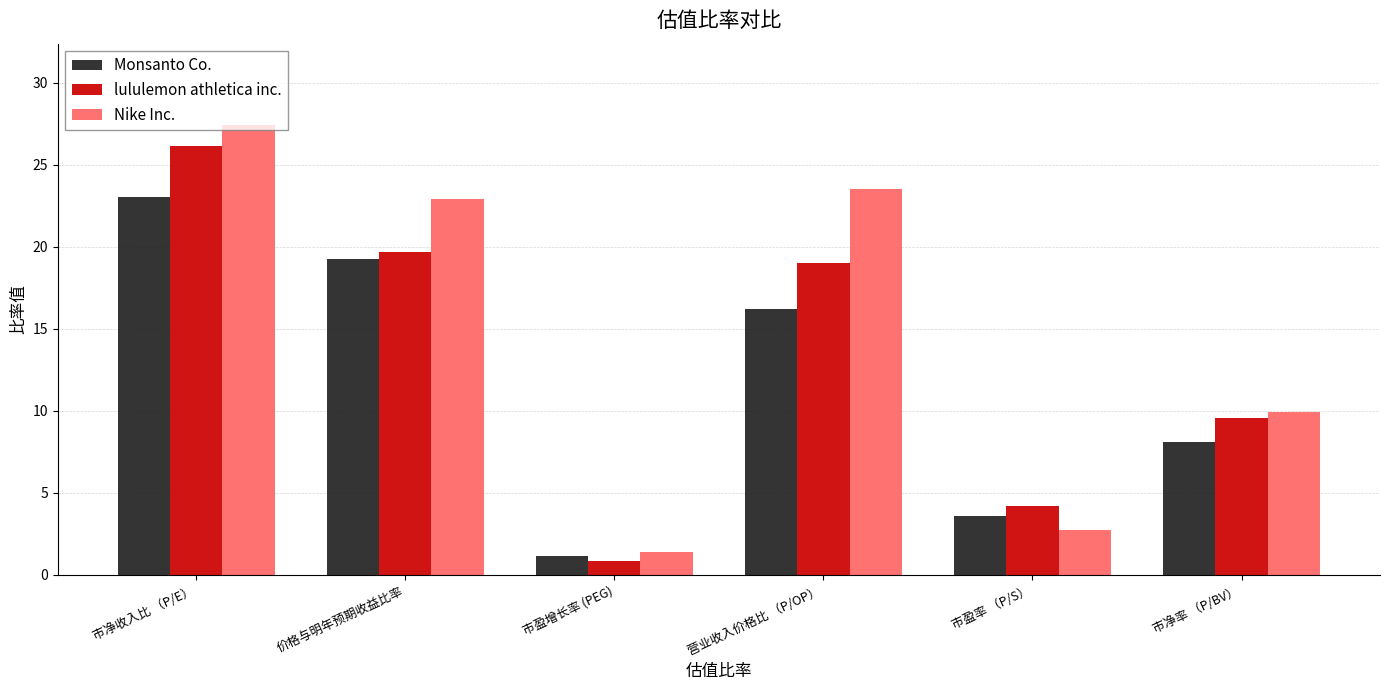

Reading left to right, what are all the values shown in this chart?

Monsanto Co.: 23.1	19.2	1.2	16.2	3.6	8.1
lululemon athletica inc.: 26.1	19.7	0.8	19.0	4.2	9.6
Nike Inc.: 27.4	22.9	1.4	23.5	2.7	9.9